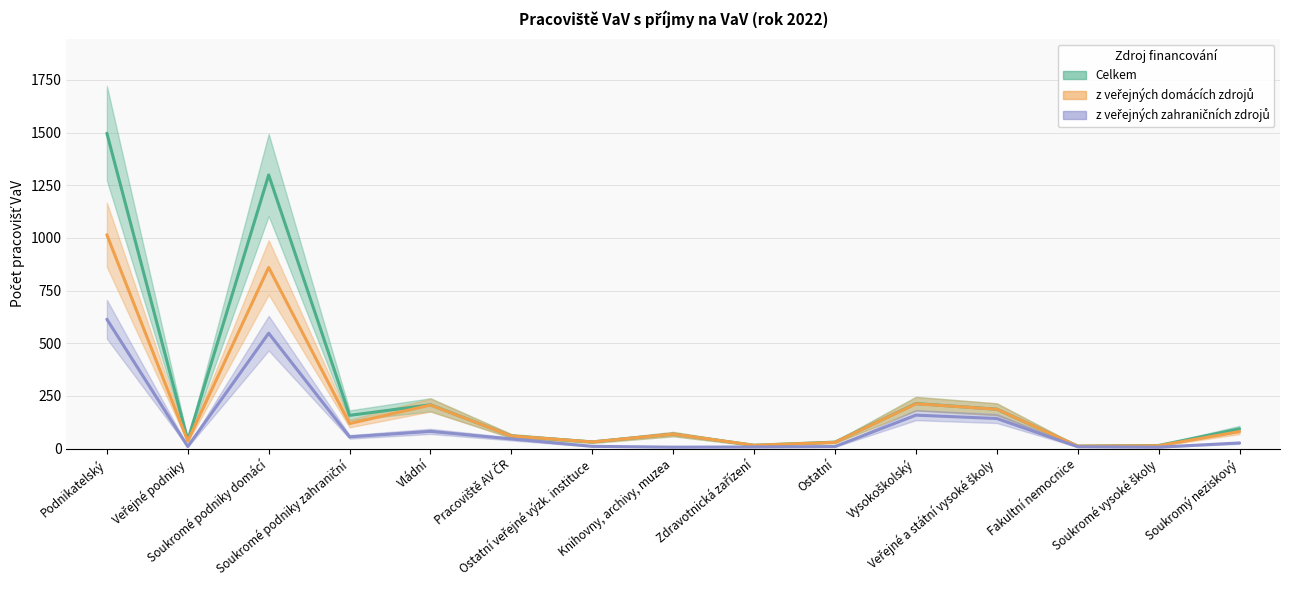

Rank the series by their average value, from highest to lowest.

Celkem, z veřejných domácích zdrojů, z veřejných zahraničních zdrojů